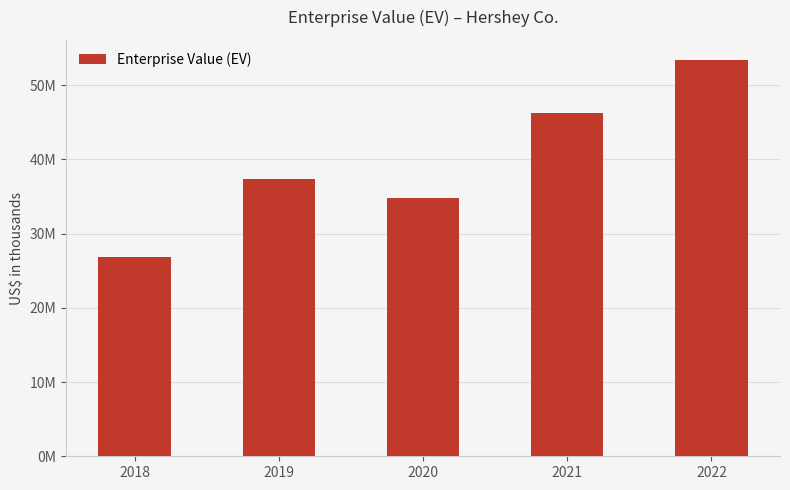

Reading left to right, list all the values displayed in this chart.

2018=26861195	2019=37362005	2020=34804244	2021=46279575	2022=53436870